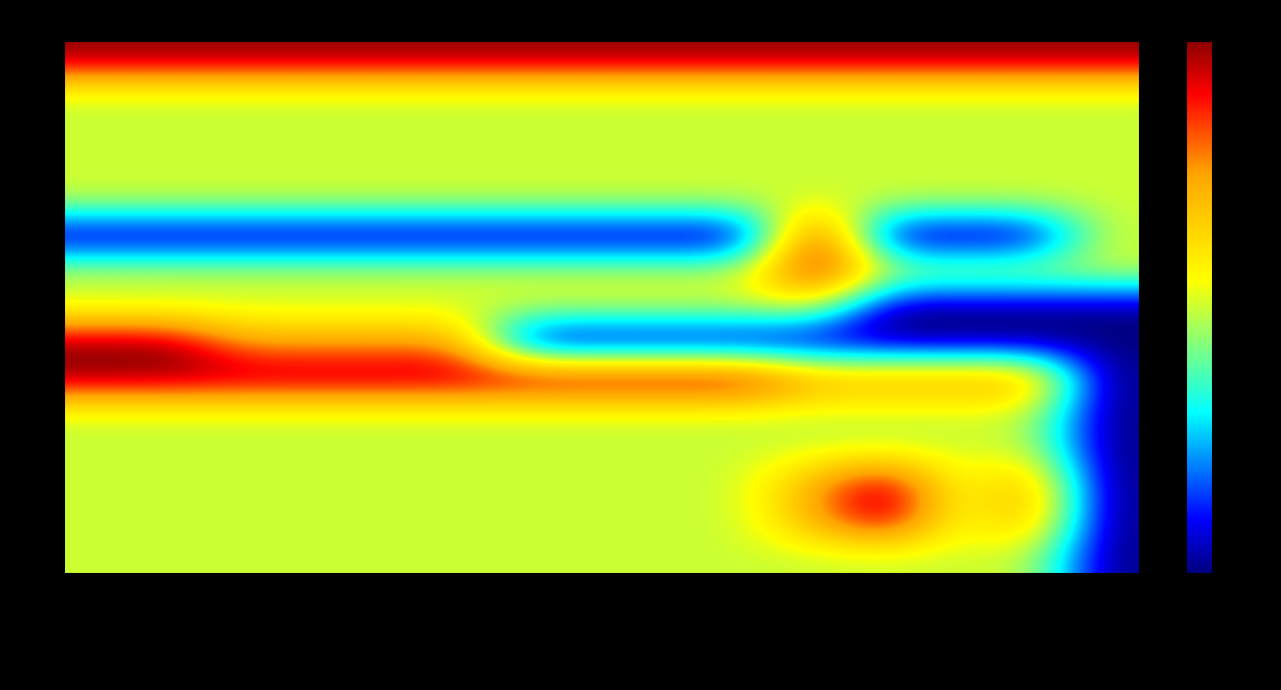

Which category has the highest value across all series?

MSAN-CMN